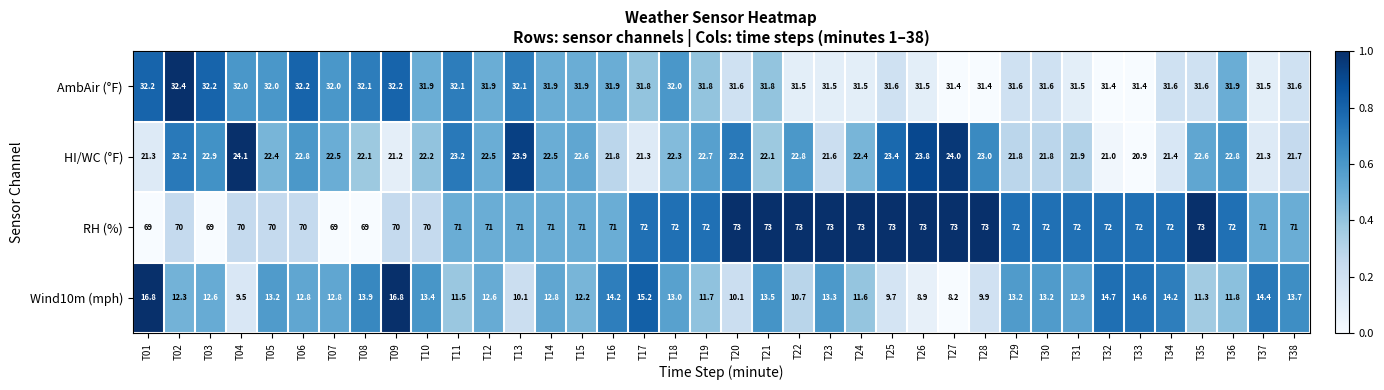

What is the difference between the maximum and minimum values in the HI/WC (°F) series?

3.2